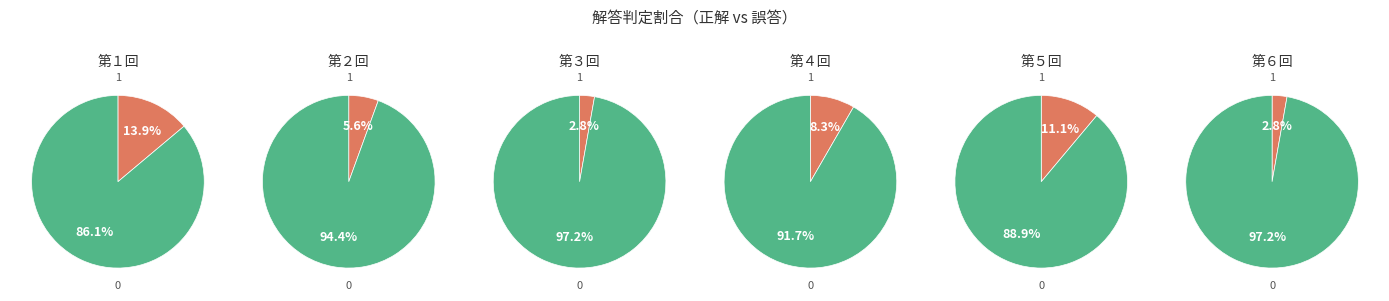

Is it true that 10 is 3% of the pie?

True